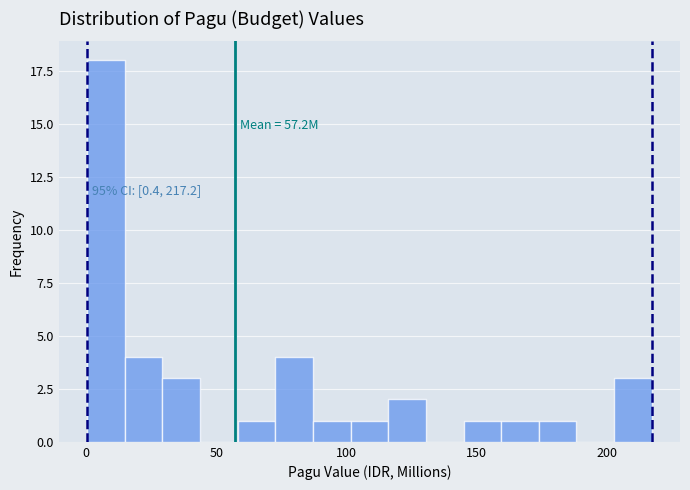

Around what value on the x-axis is the tallest bar? Give the approximate position of its centre, as read against the axis.

10